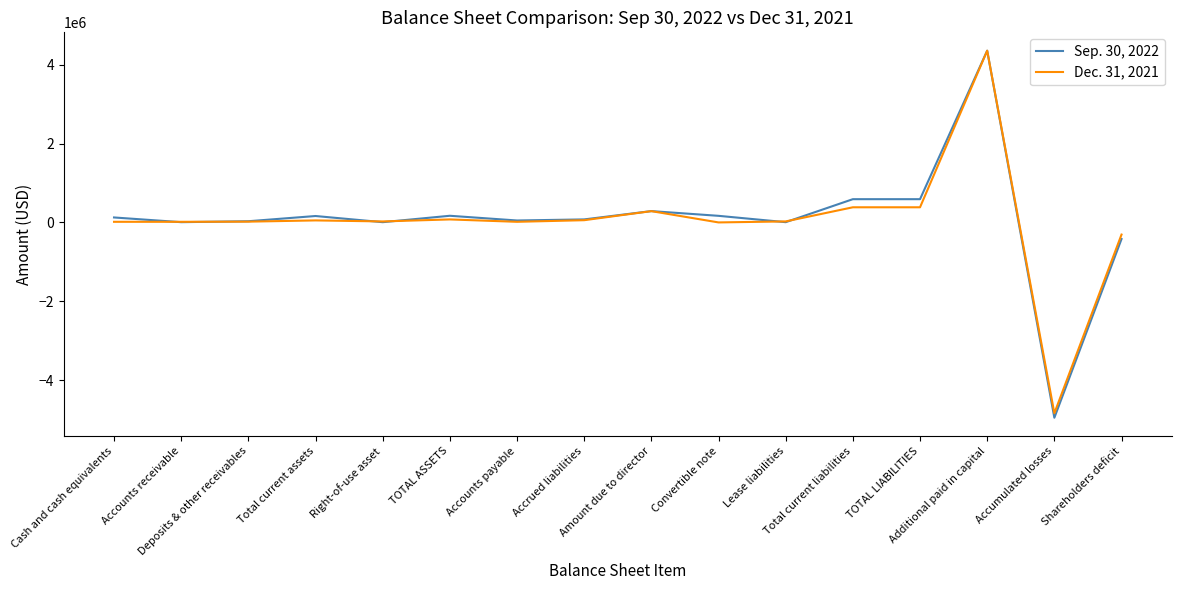

Does the chart have visible grid lines?

No